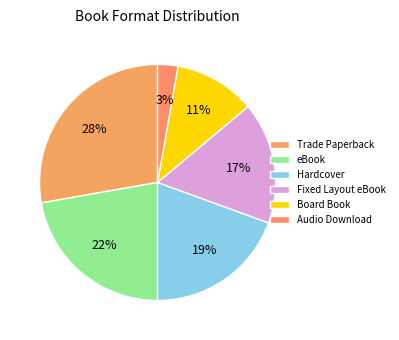

What percentage is the Audio Download slice, to the nearest percent?

3%